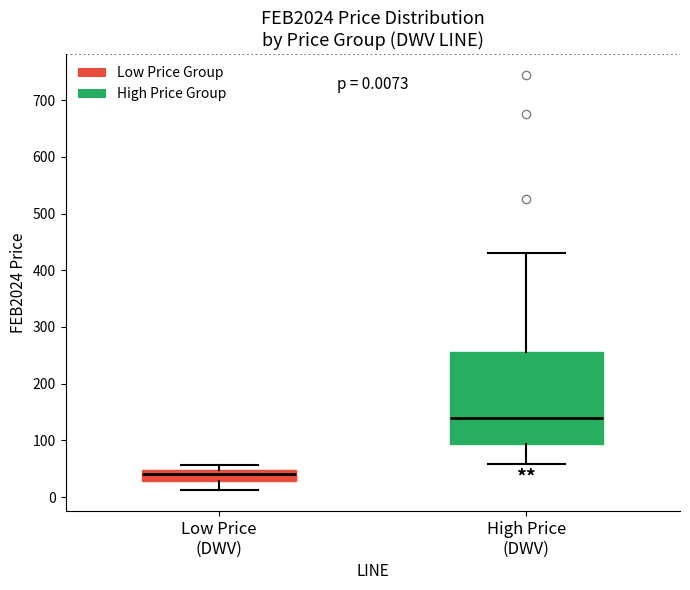

Comparing the boxes themselves (not the whiskers), which one is the tallest?

High Price (DWV)